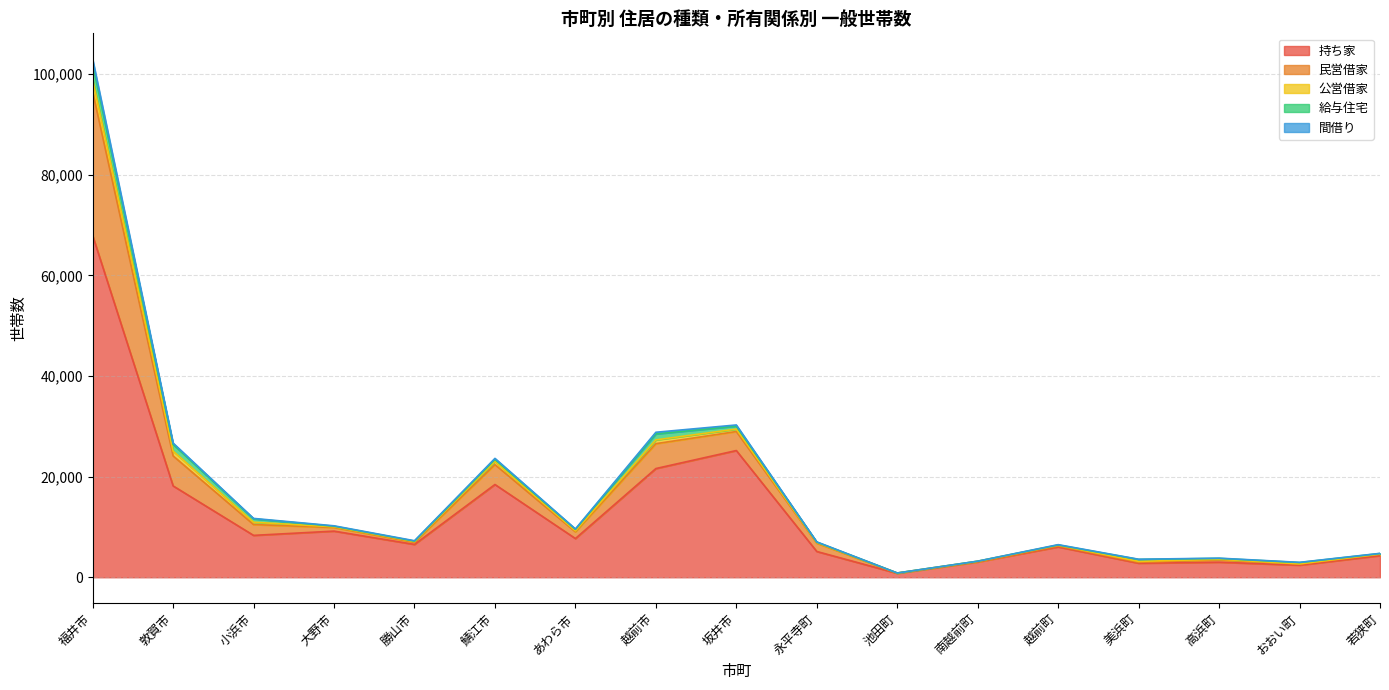

The 持ち家 series shows 5126 at 永平寺町. True or false?

True